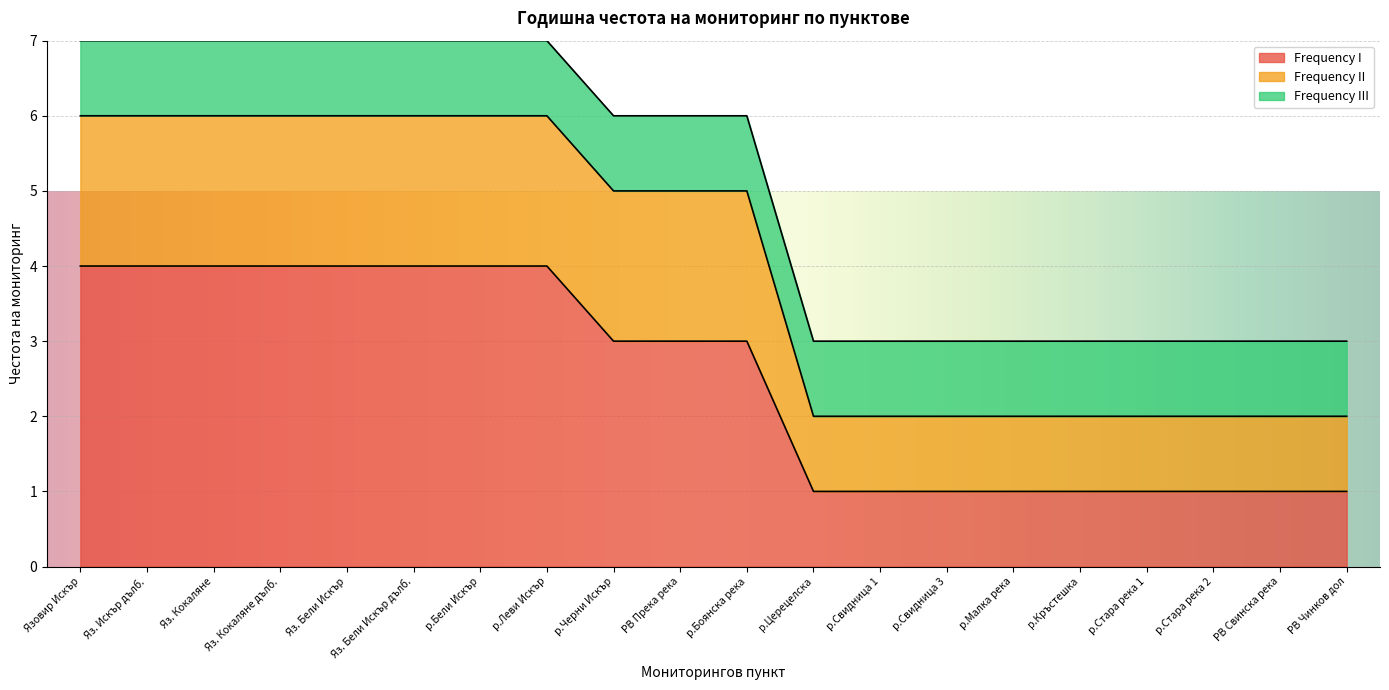

Is it true that Frequency II equals 2 at р.Свидница 1?

True